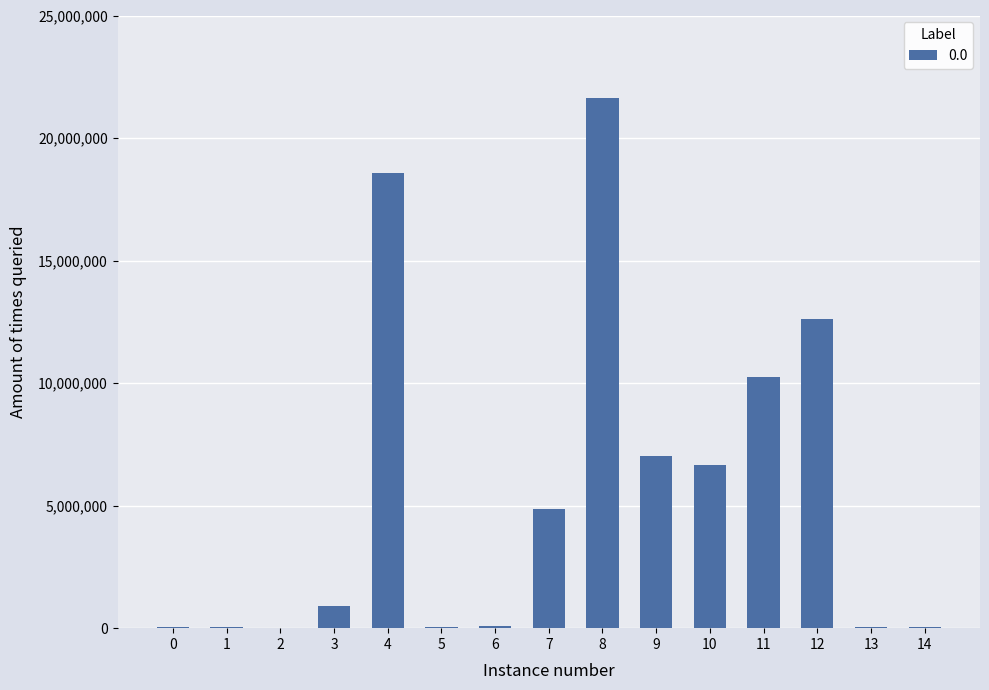

What is the maximum value shown in the chart?

21615132.0